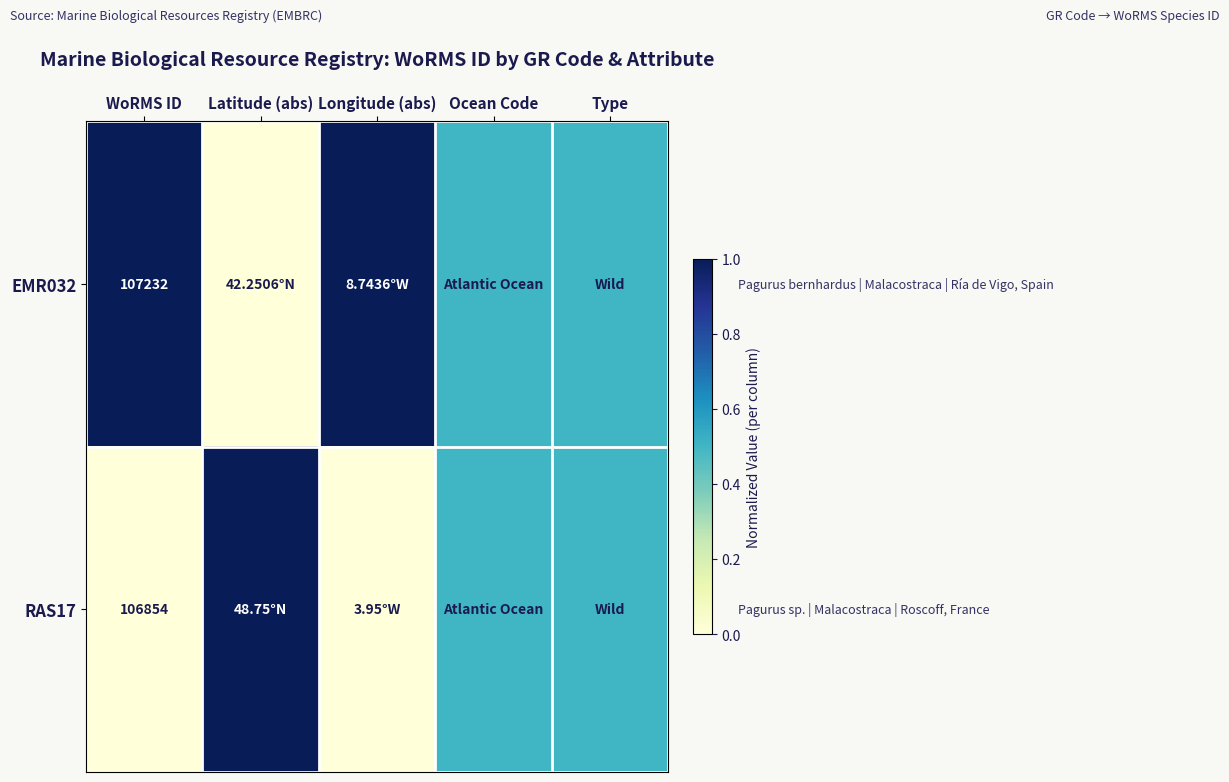

Rank the series at WoRMS ID from lowest to highest value.

RAS17, EMR032